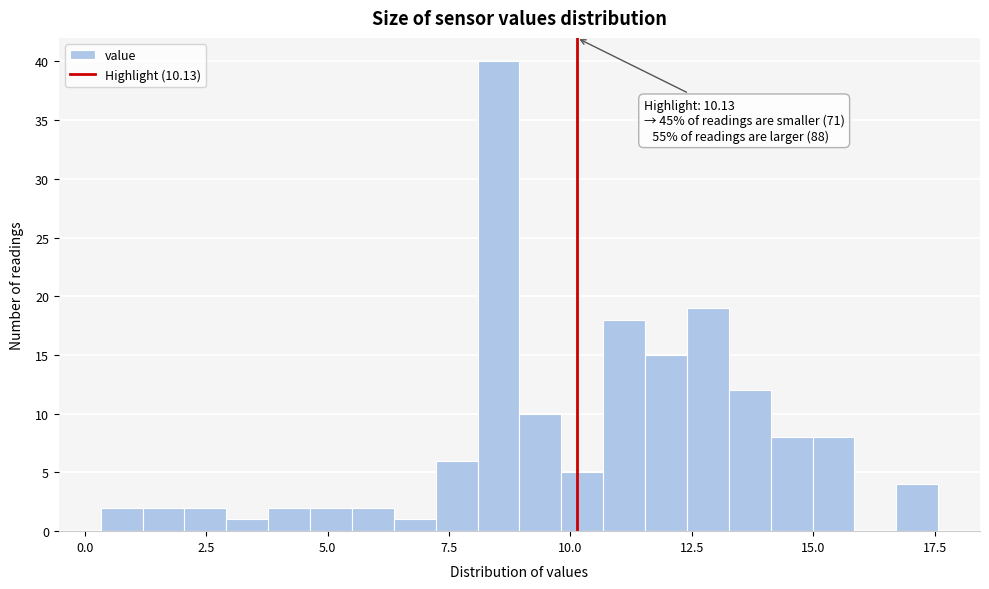

Read against the x-axis, roughly where is the centre of the tallest bar?

8.5